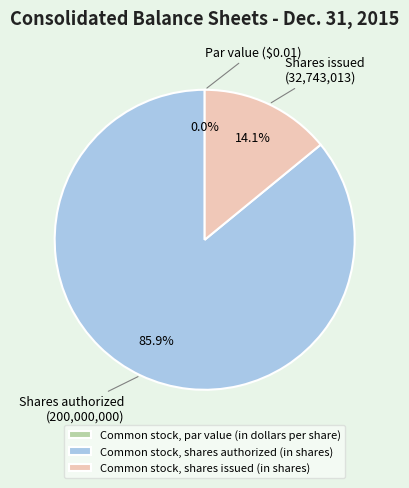

To the nearest percent, what is the combined percentage of Common stock, par value (in dollars per share) and Common stock, shares issued (in shares)?

14%